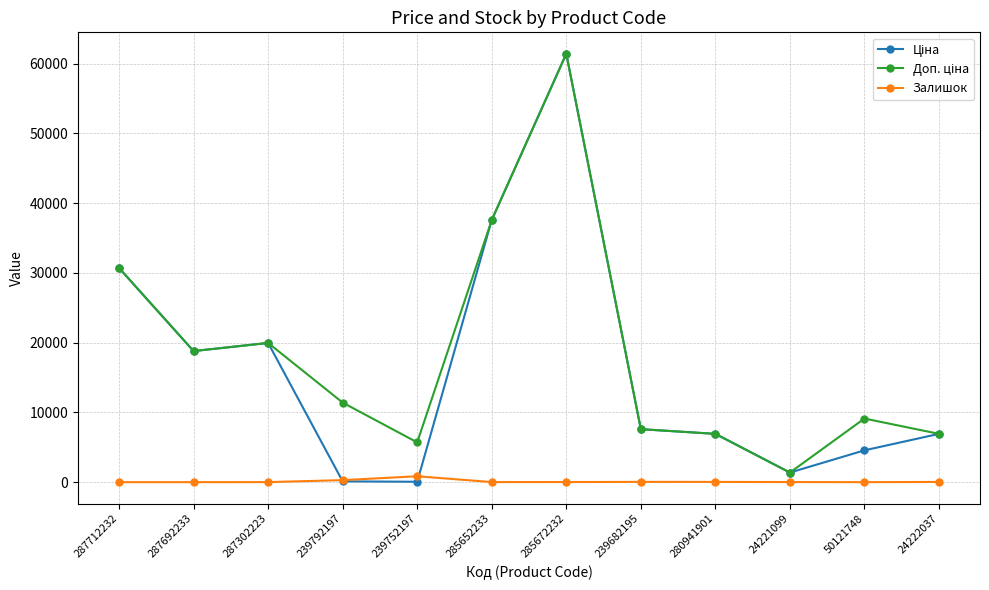

What is the sum of all Залишок values?

1291.0